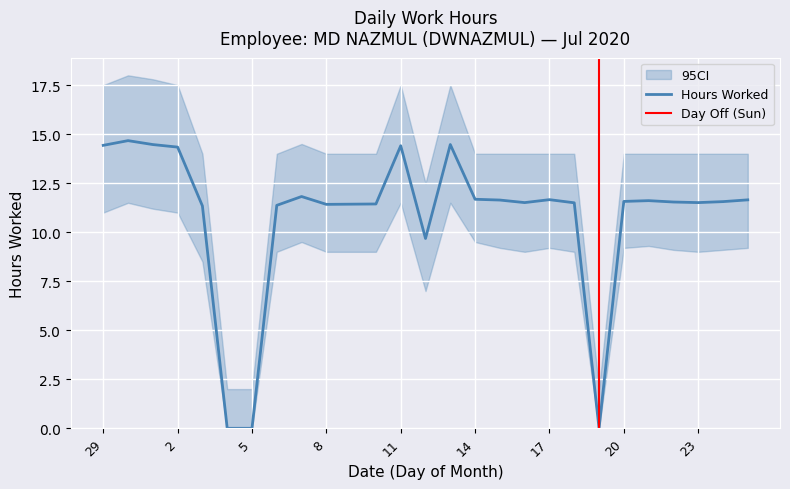

How many positive values are there?

24